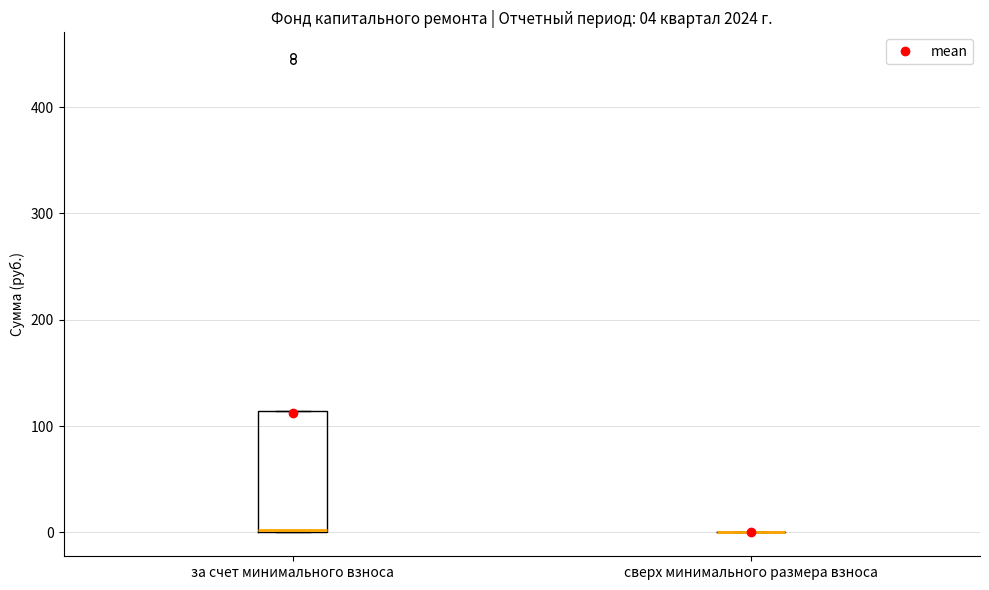

Which box is the tallest, from its lower edge to its upper edge?

за счет минимального взноса